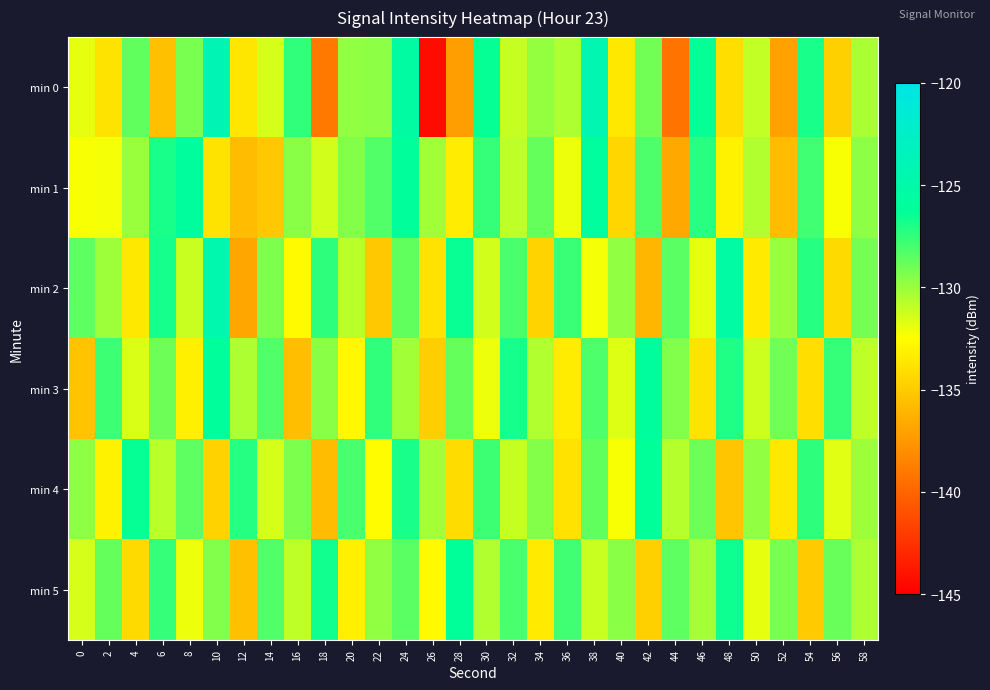

At which category is the sum across all series the highest?

24